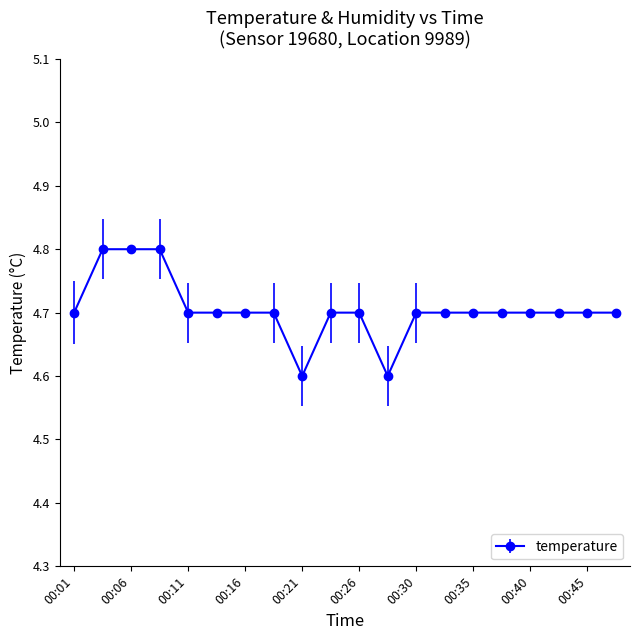

What is the difference between the second highest and second lowest values?

0.2